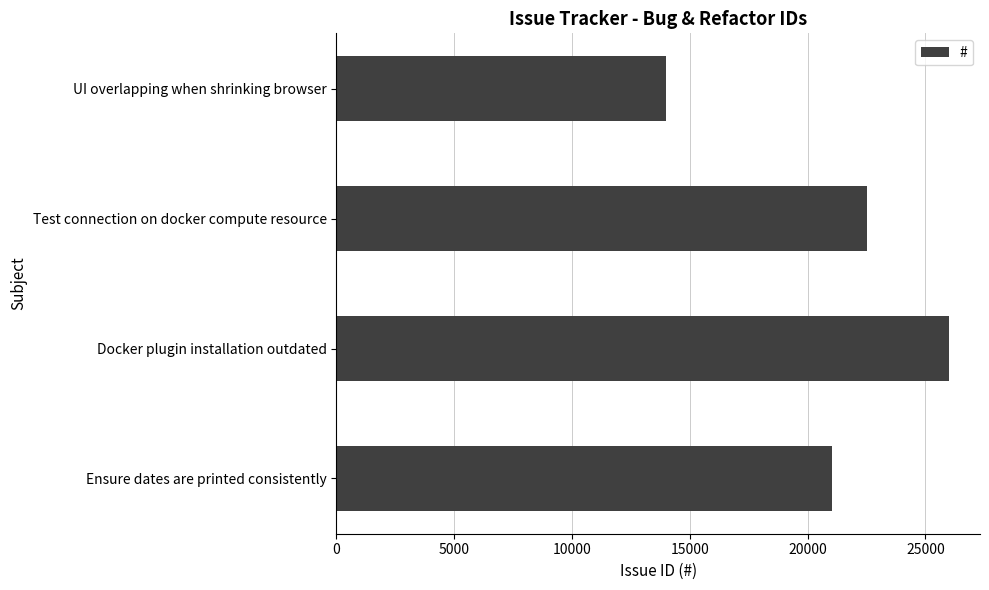

Count the number of data series in this chart.

1